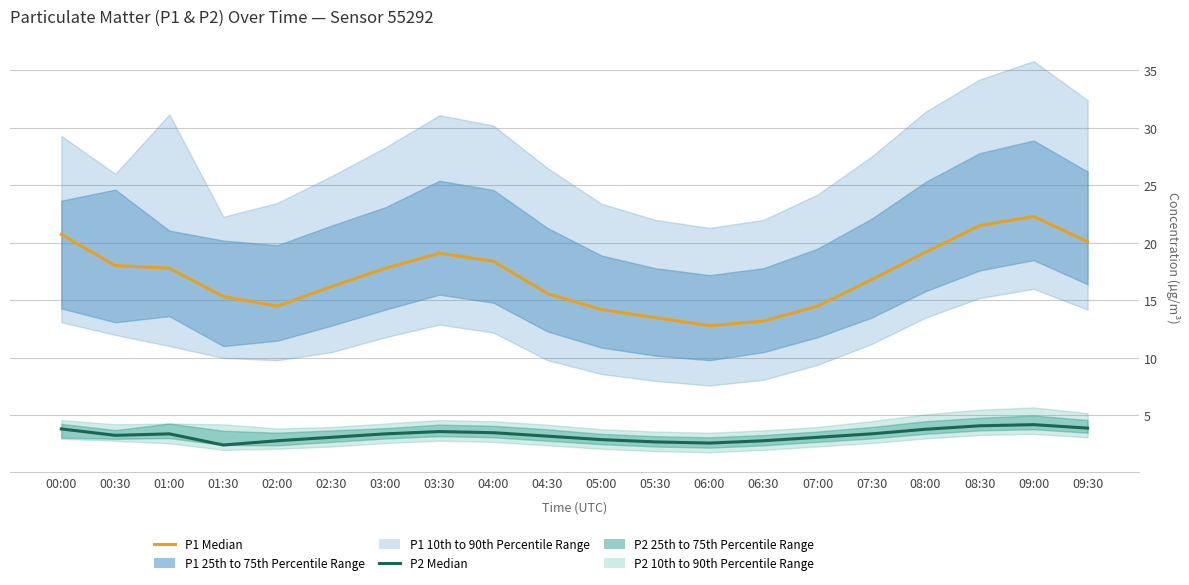

Reading right to left, transcribe all the data shown in this chart.

P1 Median: 09:30=20.1	09:00=22.3	08:30=21.5	08:00=19.2	07:30=16.8	07:00=14.5	06:30=13.2	06:00=12.8	05:30=13.5	05:00=14.2	04:30=15.6	04:00=18.4	03:30=19.1	03:00=17.8	02:30=16.2	02:00=14.5	01:30=15.3	01:00=17.8	00:30=18.0	00:00=20.7
P2 Median: 09:30=3.9	09:00=4.2	08:30=4.1	08:00=3.8	07:30=3.4	07:00=3.1	06:30=2.8	06:00=2.6	05:30=2.7	05:00=2.9	04:30=3.2	04:00=3.5	03:30=3.6	03:00=3.4	02:30=3.1	02:00=2.8	01:30=2.4	01:00=3.4	00:30=3.3	00:00=3.8